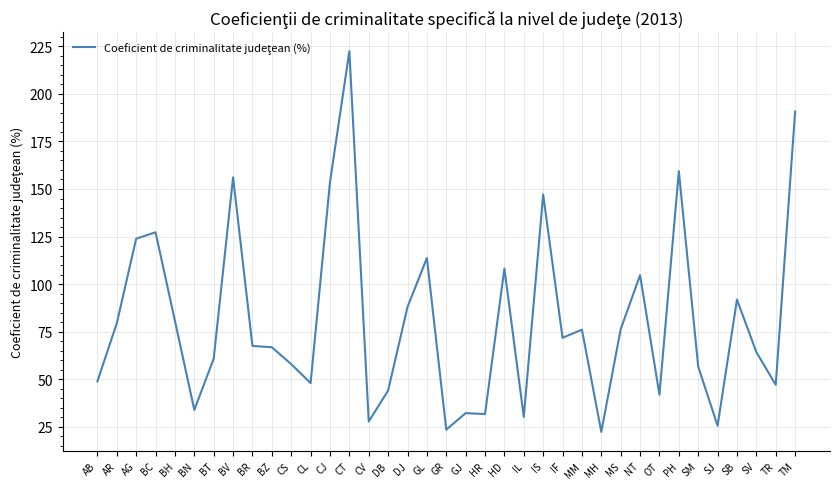

Which category has the highest value across all series?

CT